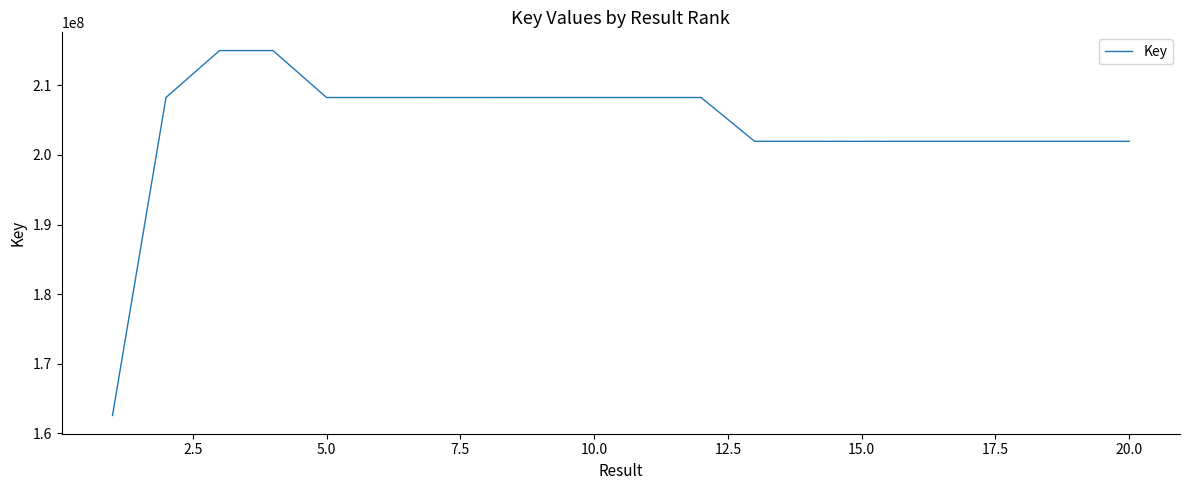

What is the greatest value displayed?

215001539